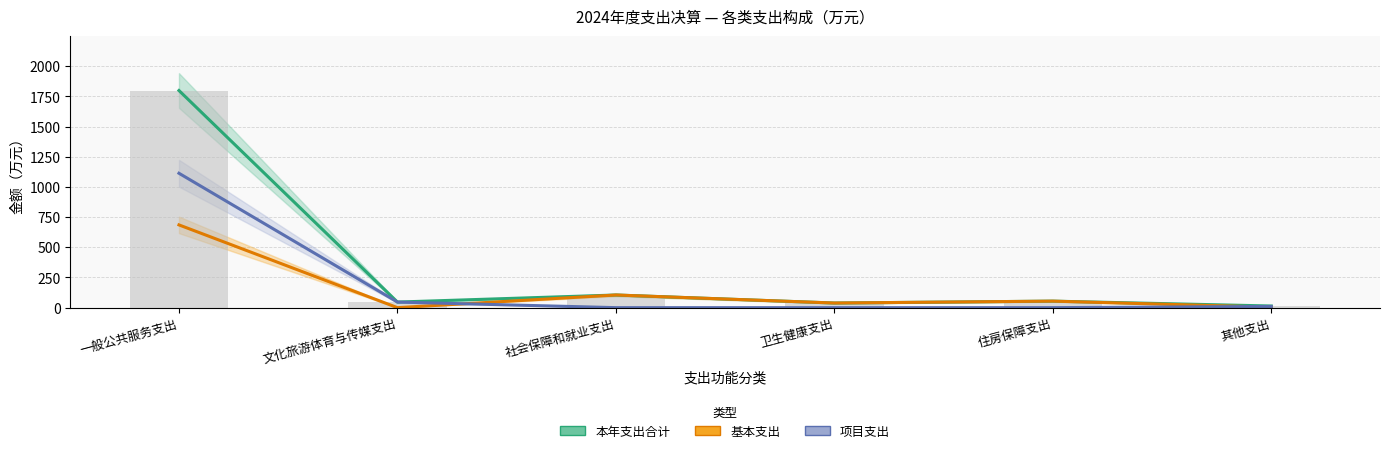

What is the sum of all 本年支出合计 values?

2056.3